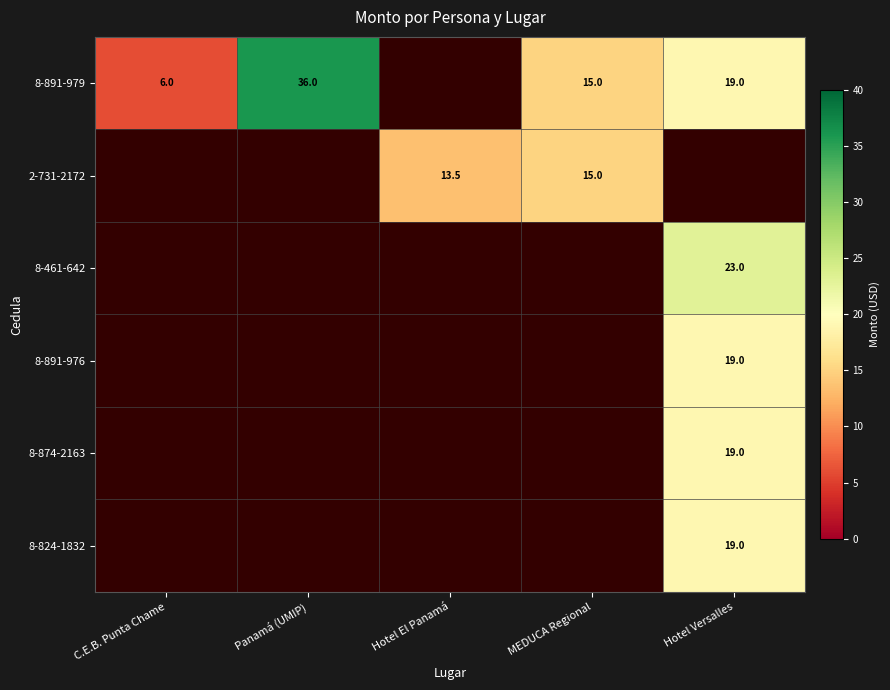

Is it true that 8-891-979 equals 15.0 at MEDUCA Regional?

True